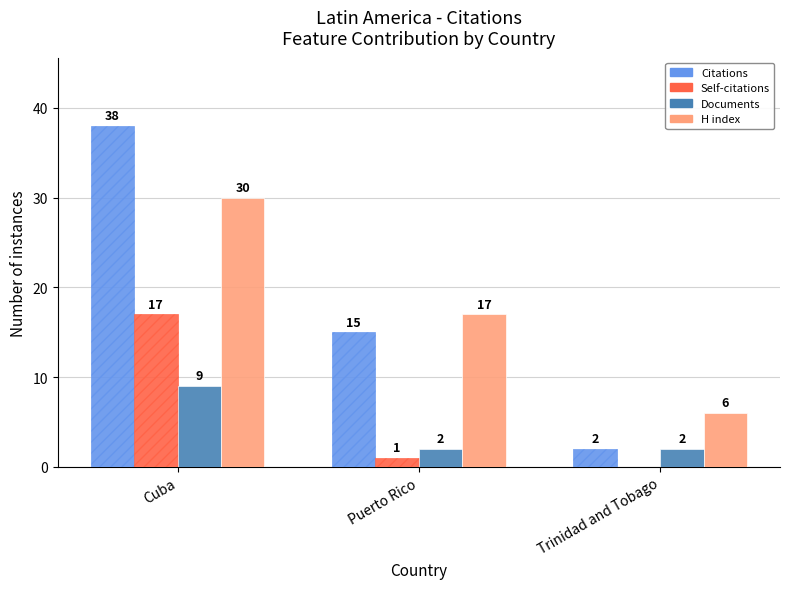

The H index series shows 7 at Cuba. True or false?

False